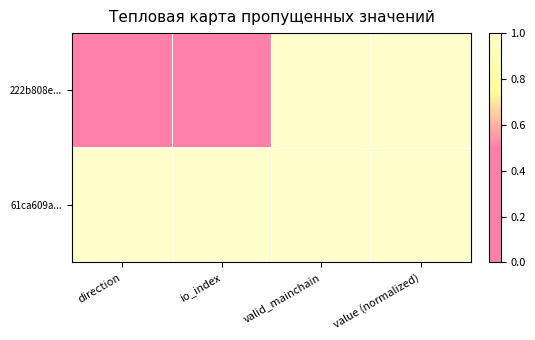

Which series changed the most between direction and valid_mainchain?

222b808e...